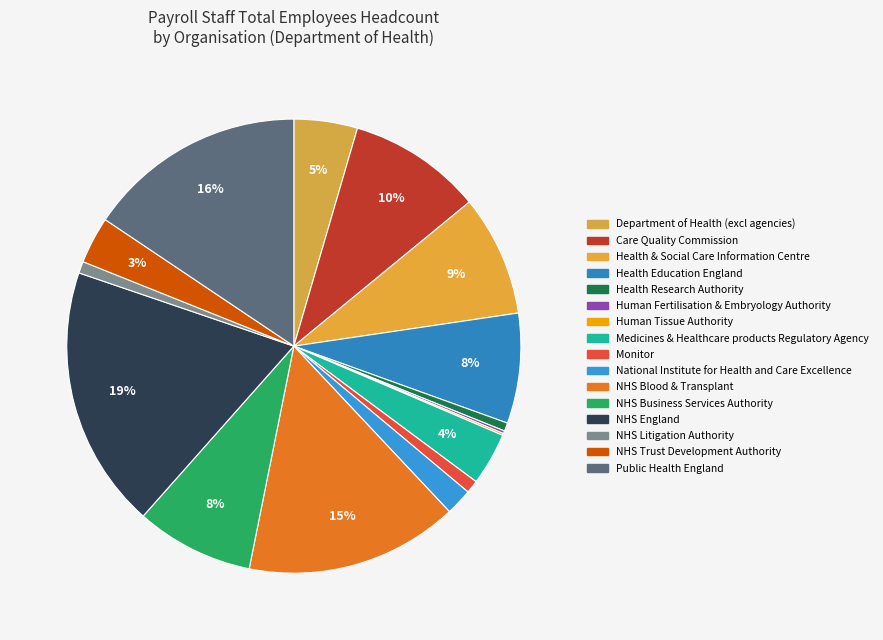

What portion of the pie excludes Human Tissue Authority?

99.9%